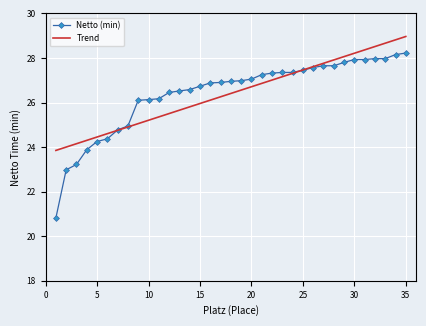

List the series in order of their peak value, lowest first.

Netto (min), Trend